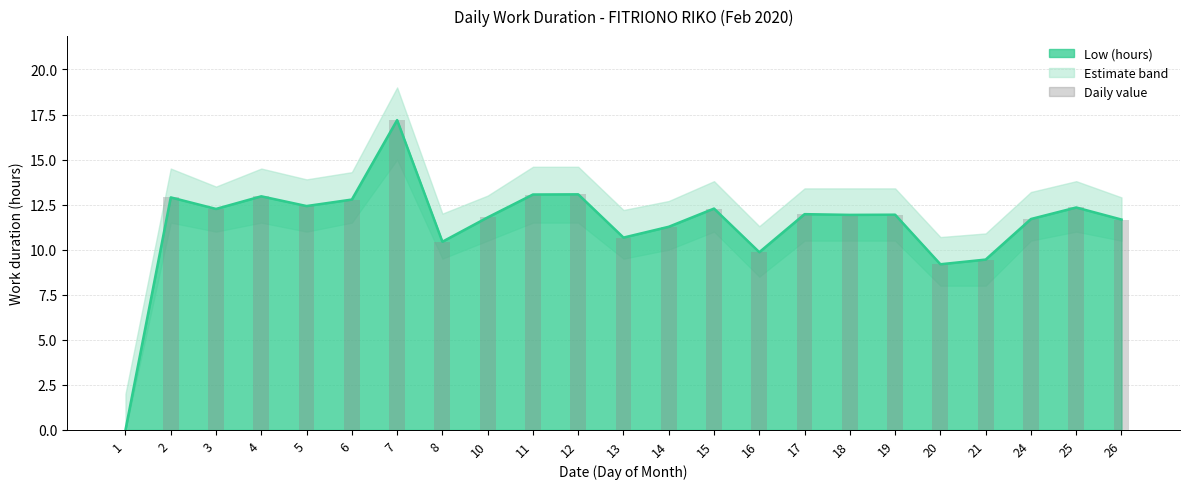

List the labels in order of value, smallest first.

1, 20, 21, 16, 8, 13, 14, 26, 24, 10, 18, 19, 17, 3, 15, 25, 5, 6, 2, 4, 11, 12, 7